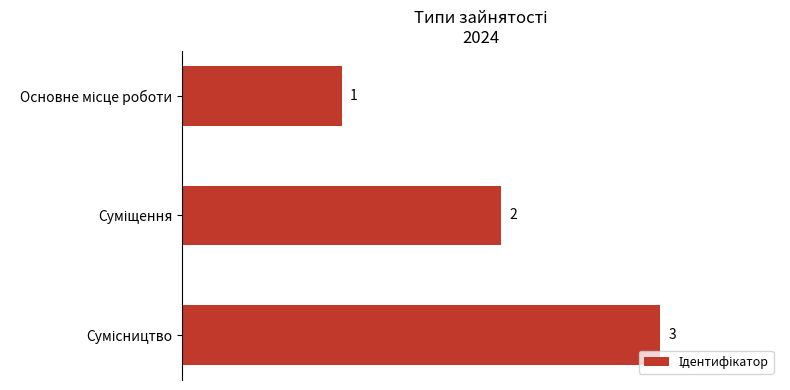

What is the maximum value shown in the chart?

3